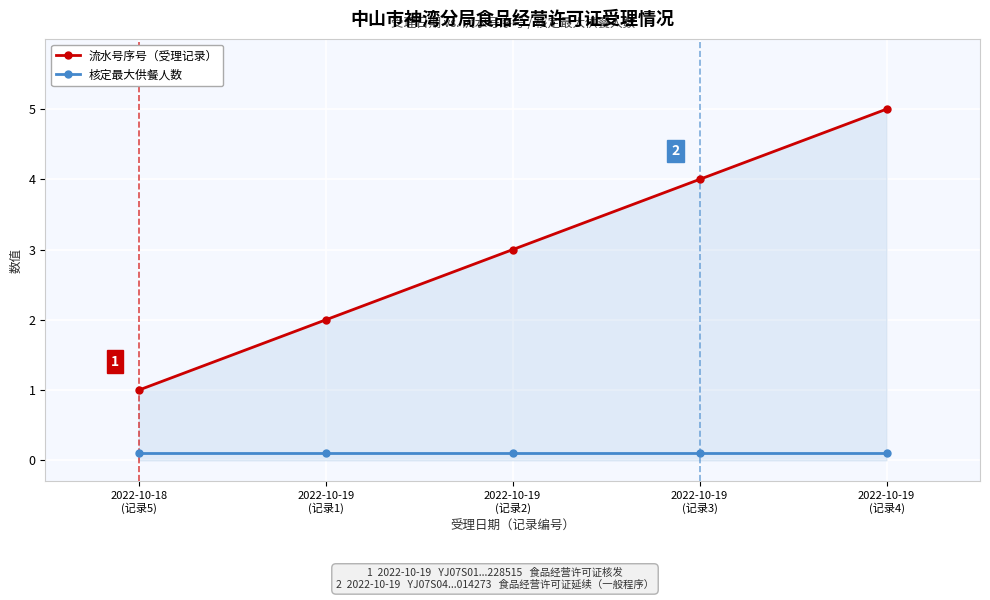

How many lines are shown in the chart?

2